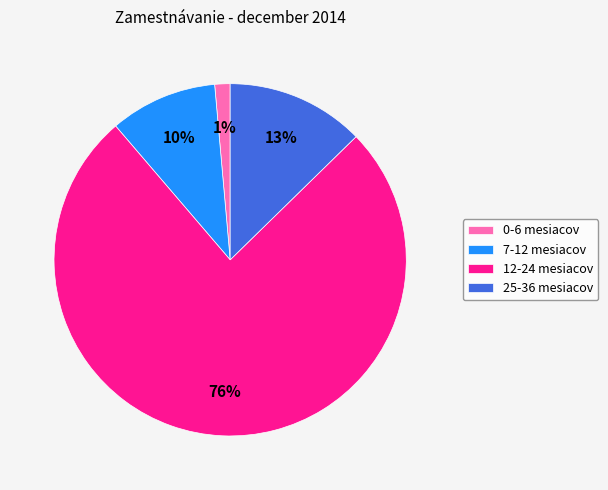

Rank the categories by value from lowest to highest.

0-6 mesiacov, 7-12 mesiacov, 25-36 mesiacov, 12-24 mesiacov